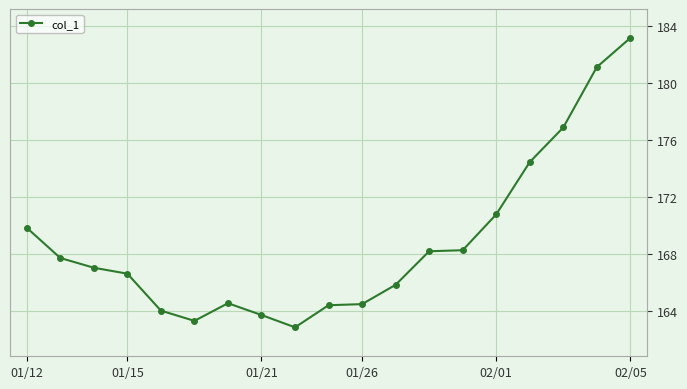

What is the difference between the maximum and second lowest values?

19.9